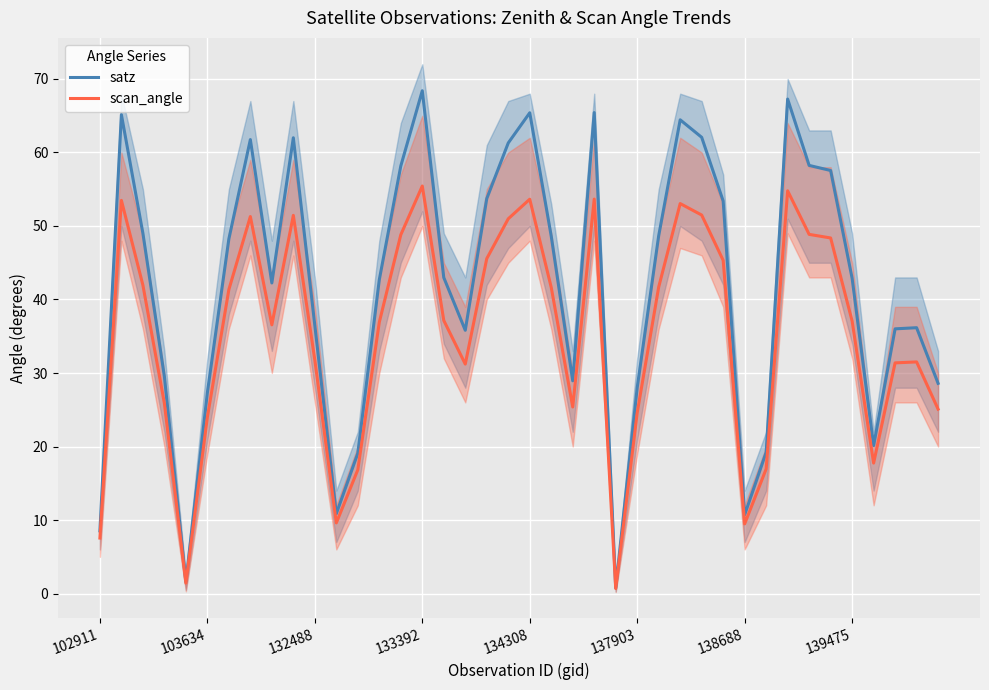

What is the sum of the satz values at 34 and 39?

86.1